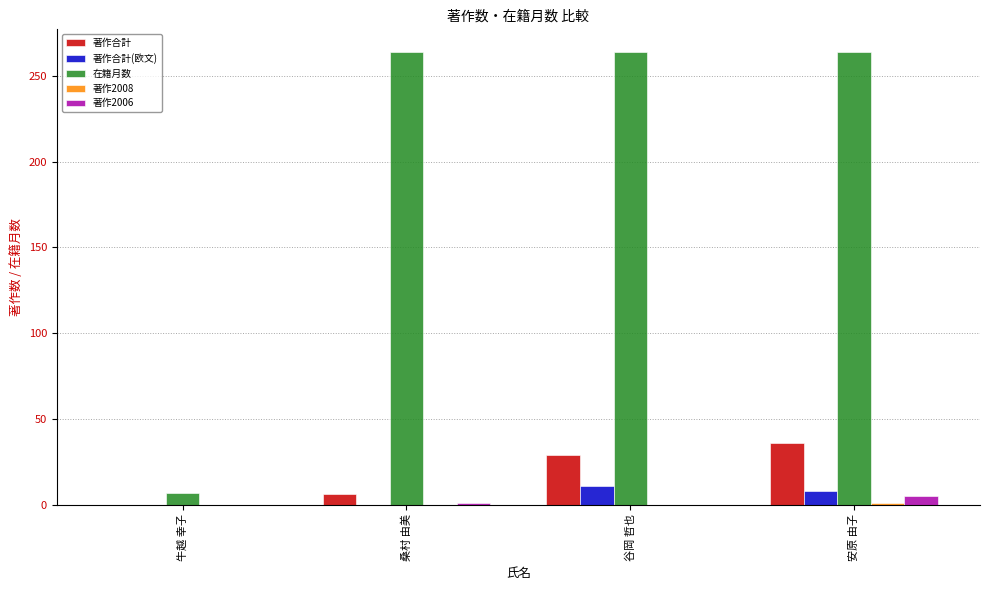

Is the value of 著作2006 at 桑村 由美 greater than the value of 著作合計(欧文) at 谷岡 哲也?

No